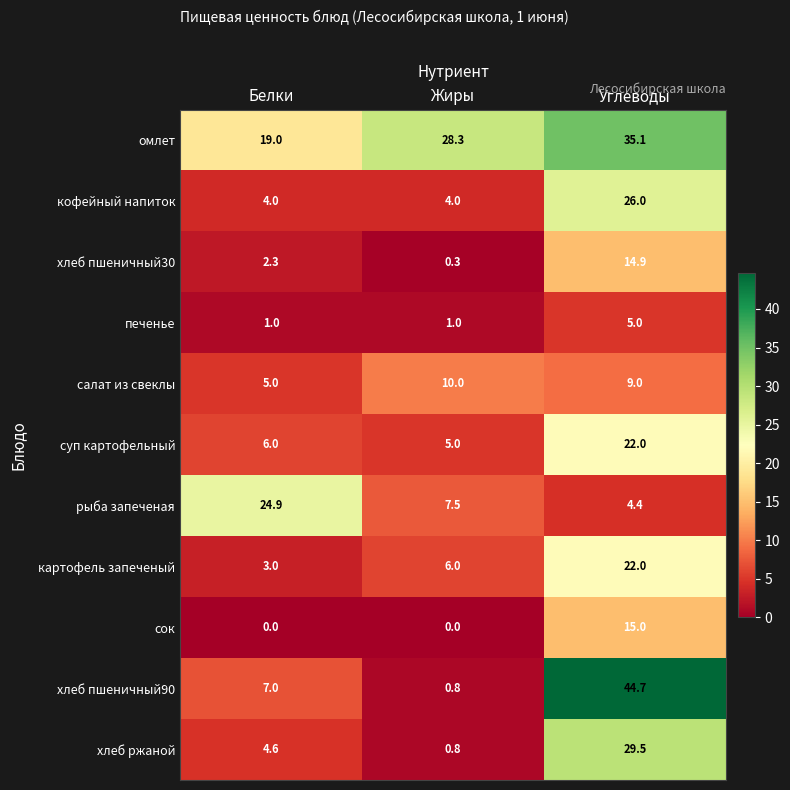

Between Белки and Жиры, which series saw the biggest shift?

рыба запеченая